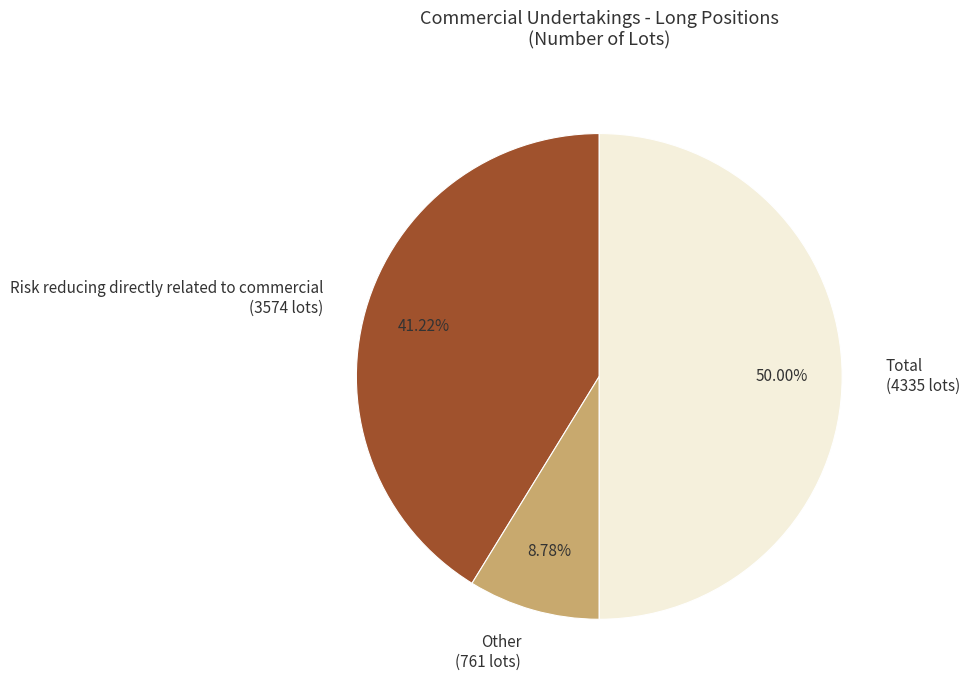

Count the number of slices in the pie.

3